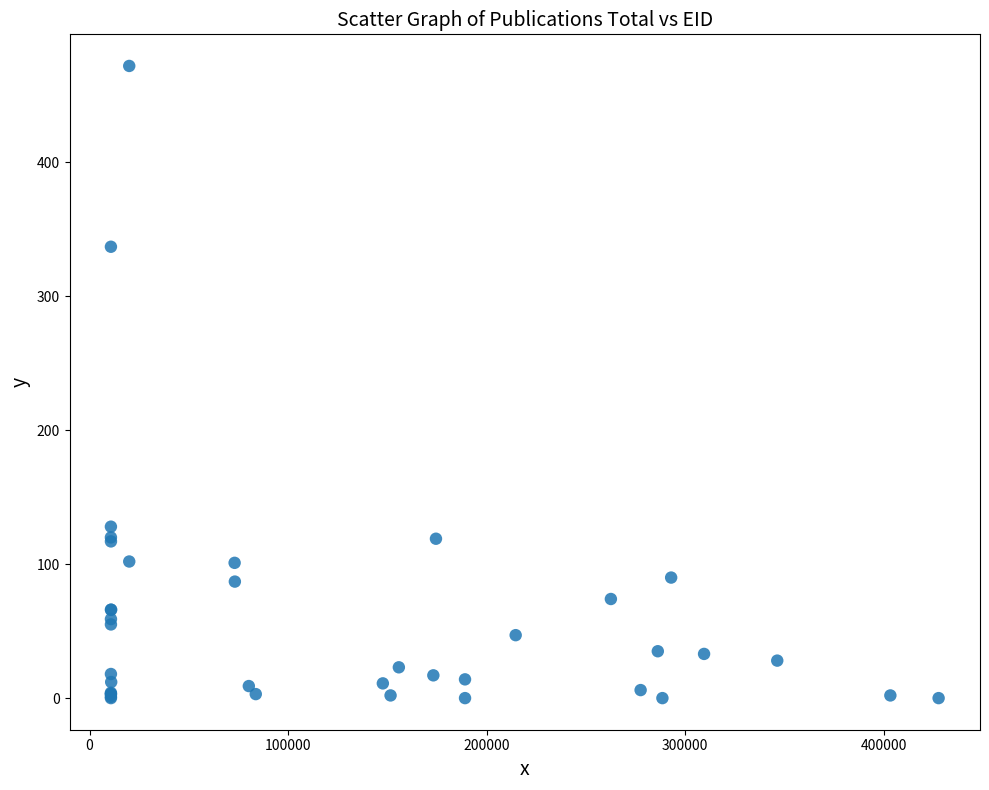

What Y value in the scatter plot is closest to 236?

337